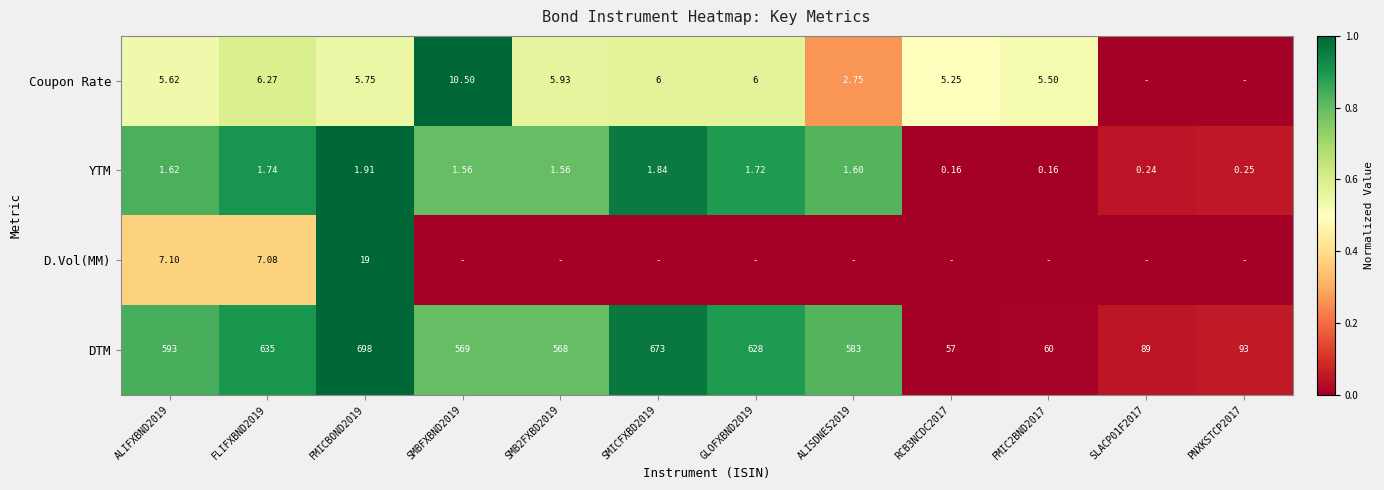

At ALIFXBND2019, list the series in order from smallest to largest.

YTM, Coupon Rate, D.Vol(MM), DTM